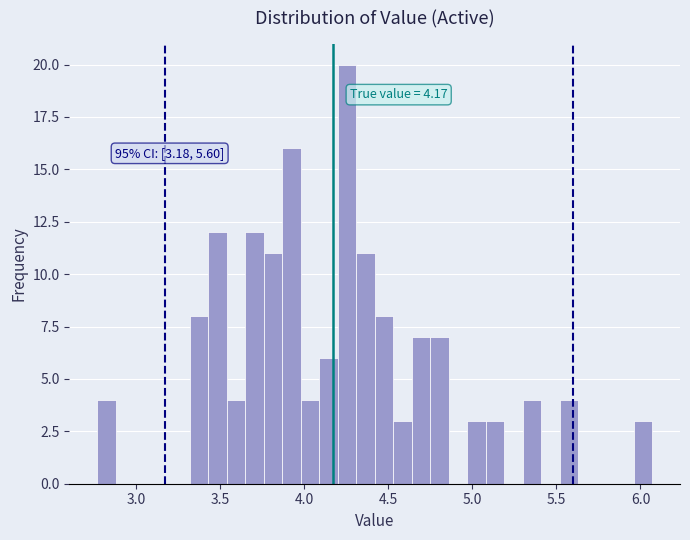

Around what value on the x-axis is the tallest bar? Give the approximate position of its centre, as read against the axis.

4.25